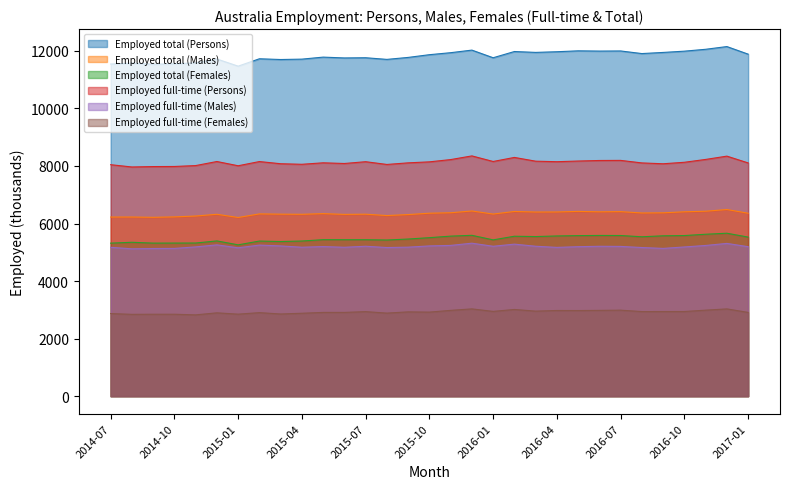

What is the label of the 31st point from the right?

2014-07